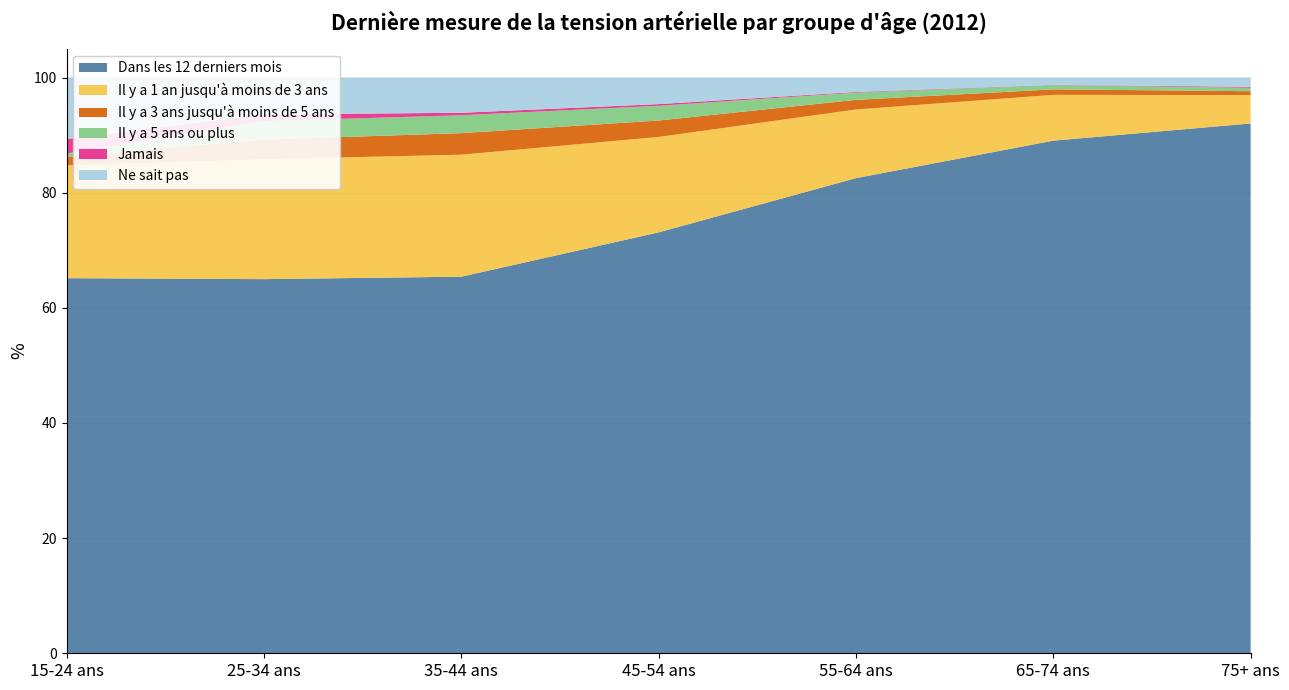

Reading left to right, what are all the values shown in this chart?

Dans les 12 derniers mois: 15-24 ans=65.2	25-34 ans=65.0	35-44 ans=65.4	45-54 ans=73.1	55-64 ans=82.5	65-74 ans=89.0	75+ ans=92.0
Il y a 1 an jusqu'à moins de 3 ans: 15-24 ans=19.6	25-34 ans=20.8	35-44 ans=21.2	45-54 ans=16.6	55-64 ans=11.9	65-74 ans=8.0	75+ ans=4.9
Il y a 3 ans jusqu'à moins de 5 ans: 15-24 ans=1.5	25-34 ans=3.4	35-44 ans=3.7	45-54 ans=2.9	55-64 ans=1.7	65-74 ans=0.9	75+ ans=0.7
Il y a 5 ans ou plus: 15-24 ans=0.6	25-34 ans=3.2	35-44 ans=3.1	45-54 ans=2.6	55-64 ans=1.3	65-74 ans=0.7	75+ ans=0.6
Jamais: 15-24 ans=2.5	25-34 ans=1.2	35-44 ans=0.4	45-54 ans=0.3	55-64 ans=0.1	65-74 ans=0.0	75+ ans=0.2
Ne sait pas: 15-24 ans=10.7	25-34 ans=6.4	35-44 ans=6.1	45-54 ans=4.6	55-64 ans=2.5	65-74 ans=1.3	75+ ans=1.6